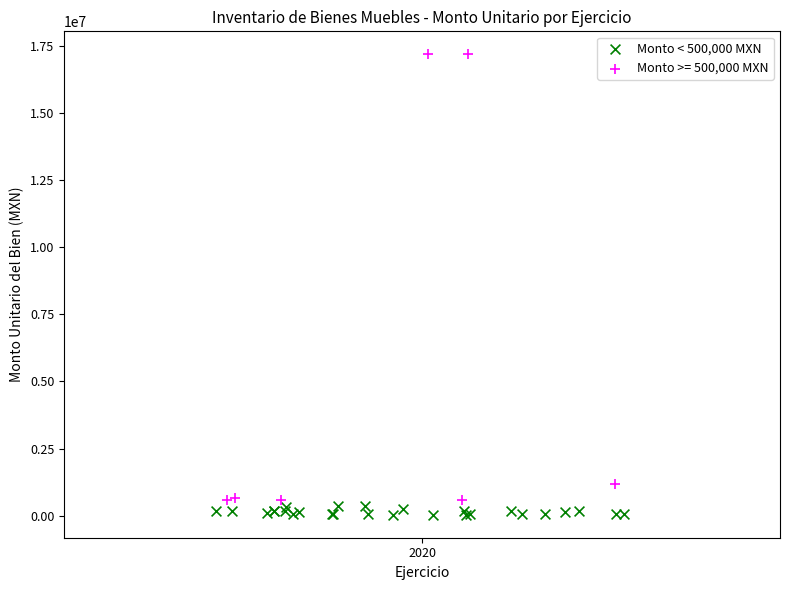

Which series reaches the maximum Y coordinate?

Monto >= 500,000 MXN